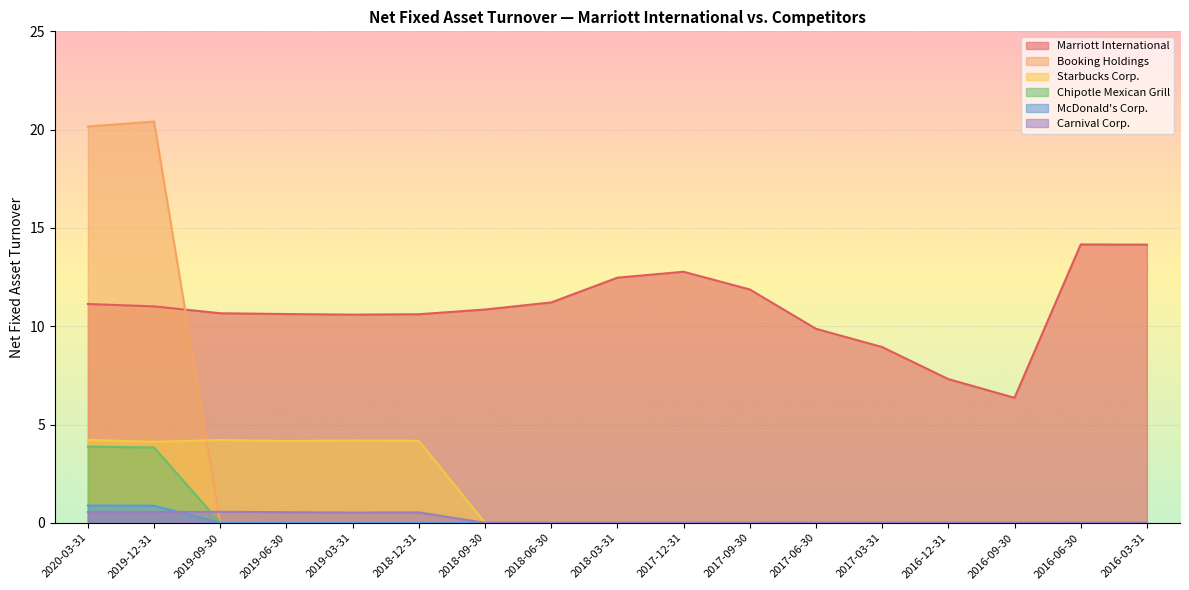

What is the label of the 2nd point from the right?

2016-06-30